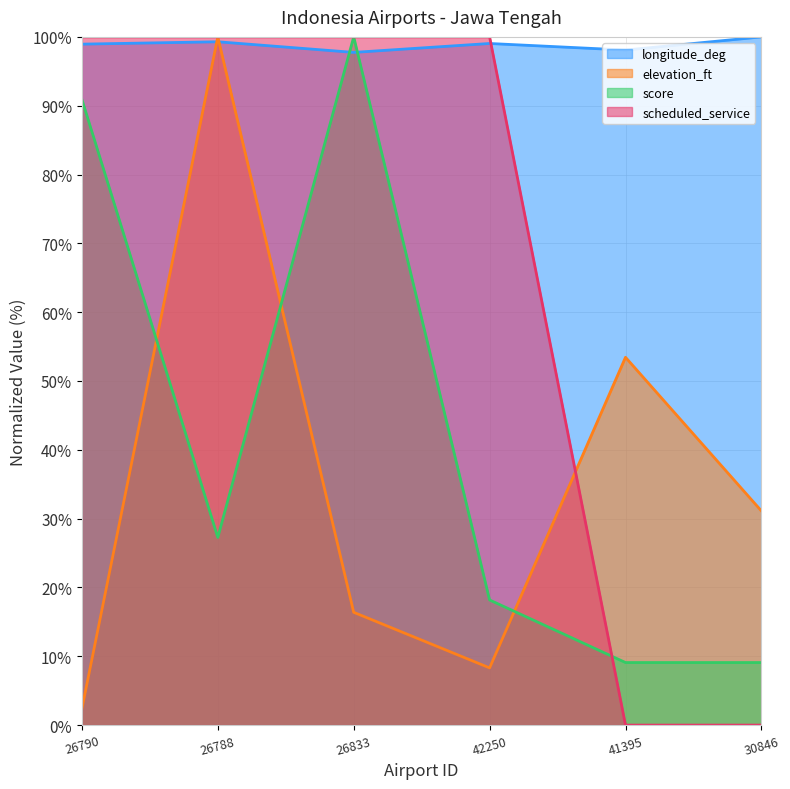

At how many categories does at least one series exceed 84?

6